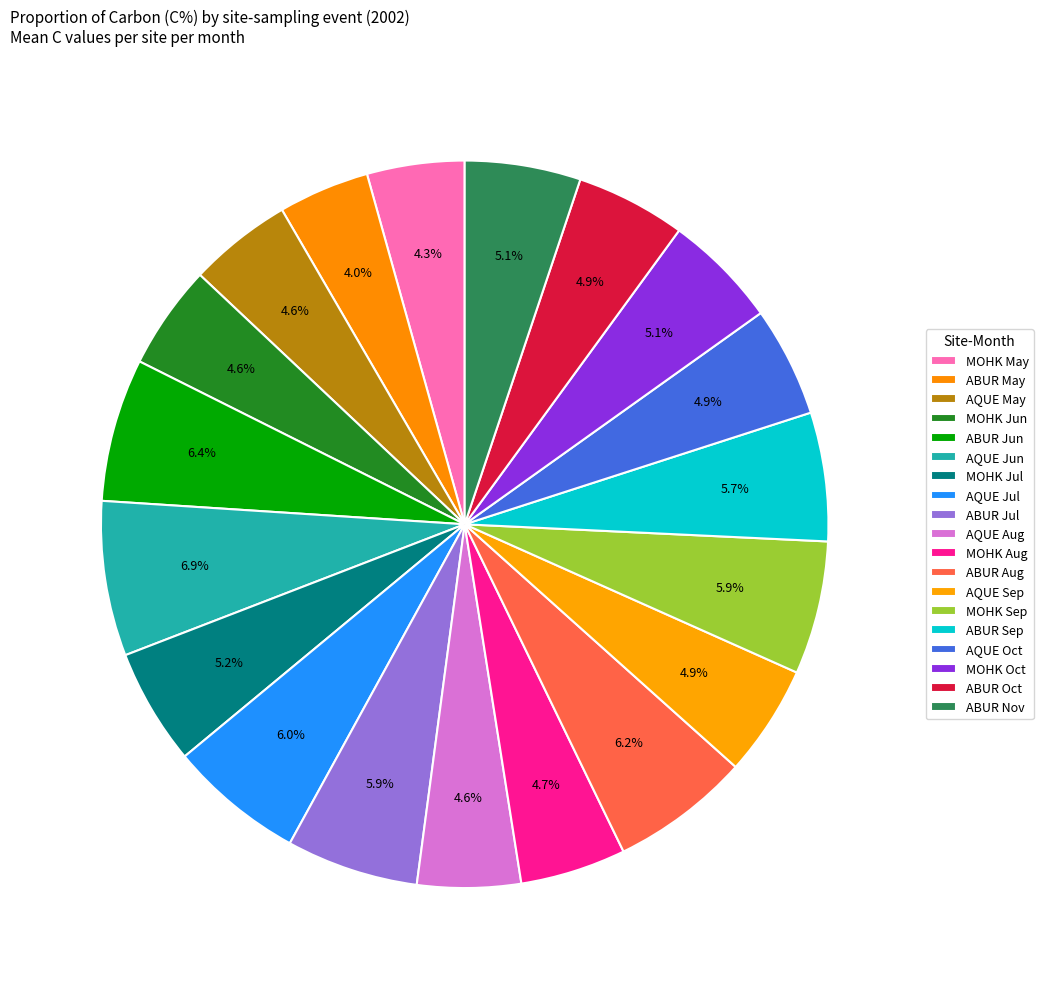

How many slices are in this pie chart?

19